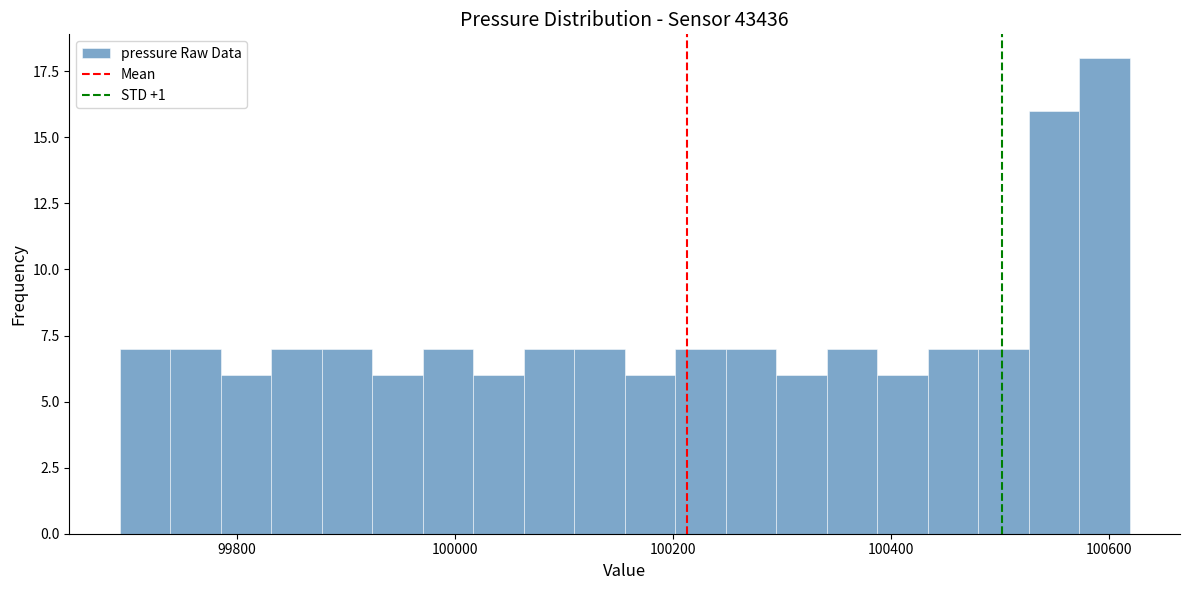

Around what value on the x-axis is the tallest bar? Give the approximate position of its centre, as read against the axis.

100600